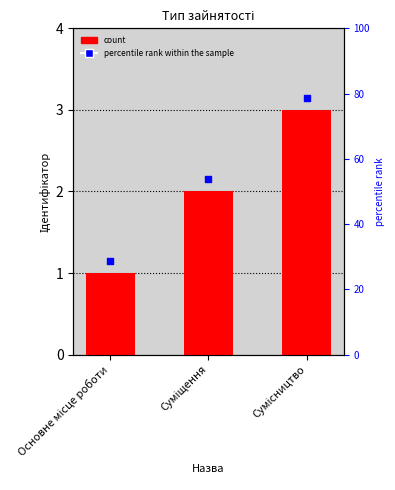

Which has a higher value, Суміщення or Основне місце роботи?

Суміщення